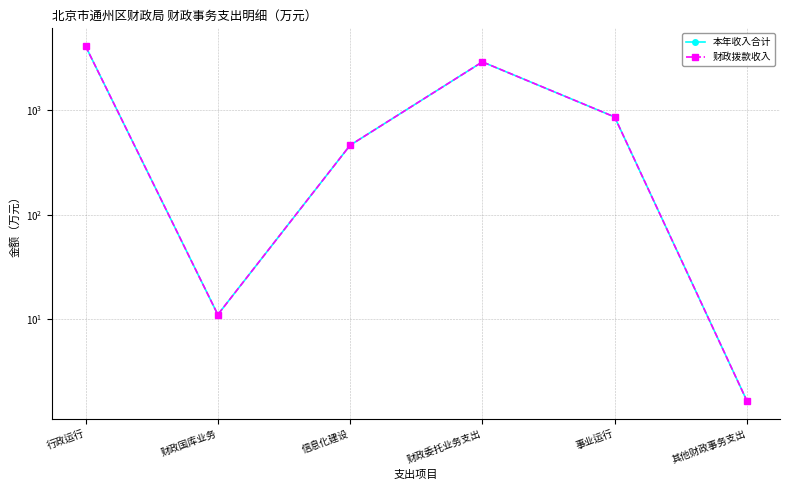

At which category does 本年收入合计 reach its first local valley?

财政国库业务